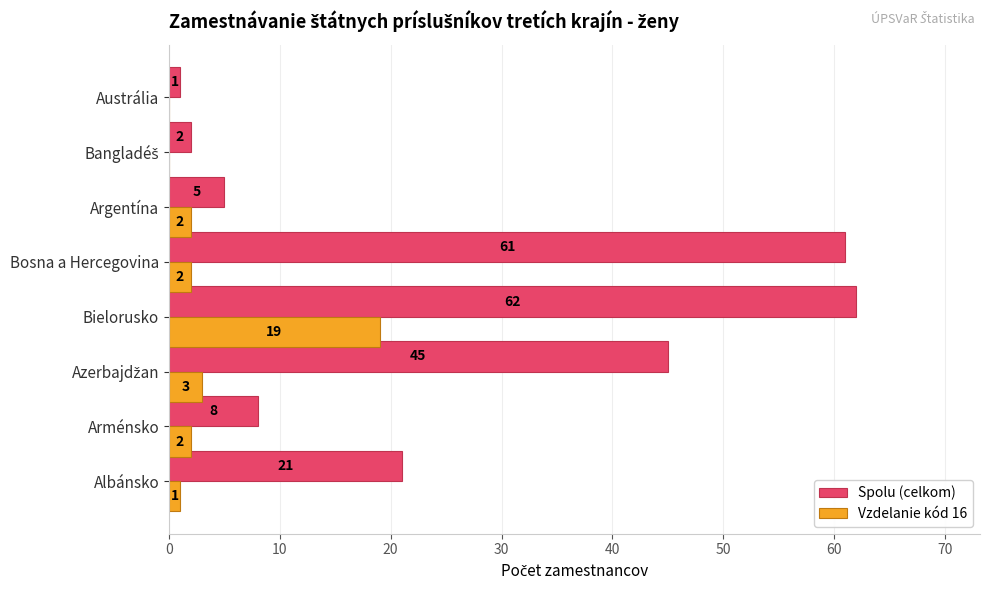

What is the sum of all Vzdelanie kód 16 values?

29